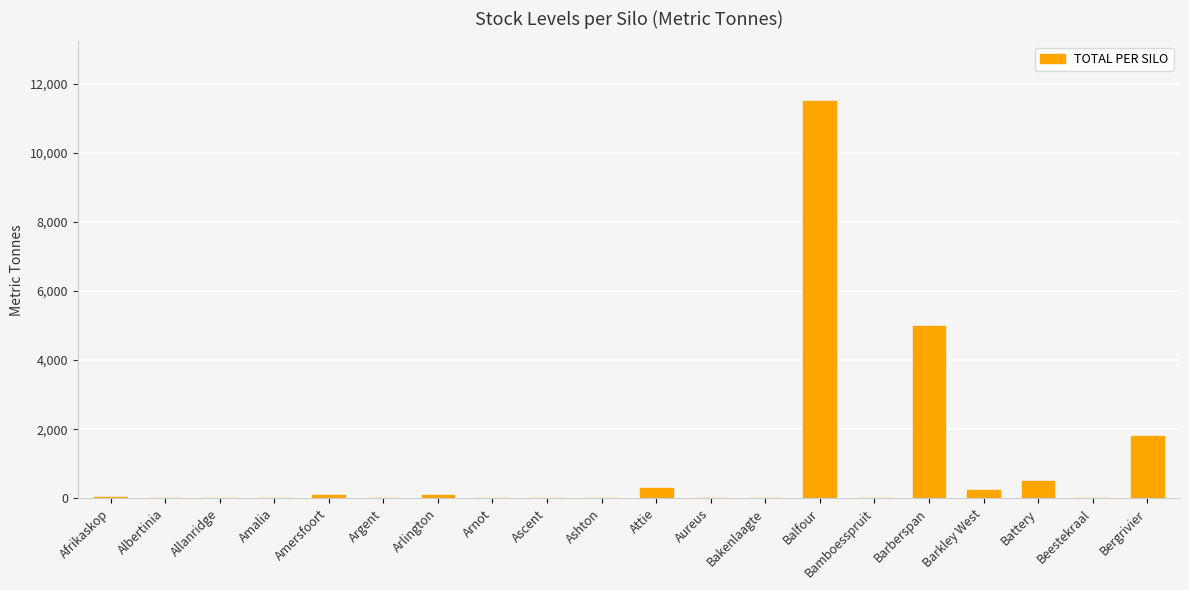

Are the bars horizontal?

No